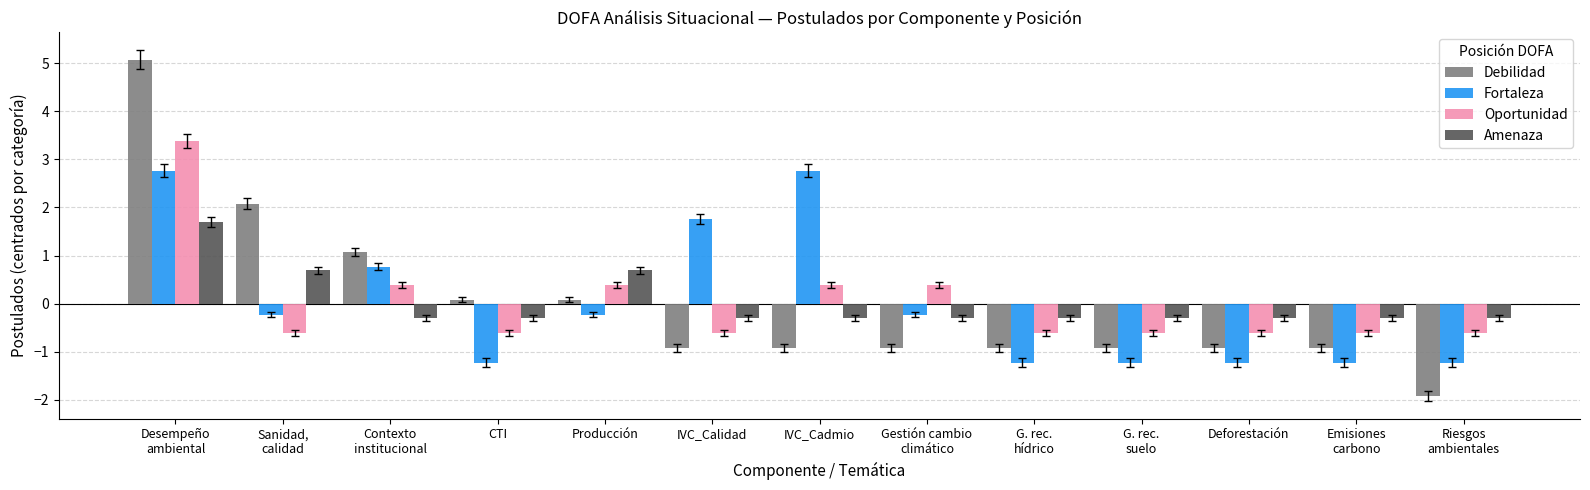

Is the value of Fortaleza at Riesgos
ambientales greater than the value of Oportunidad at Emisiones
carbono?

No